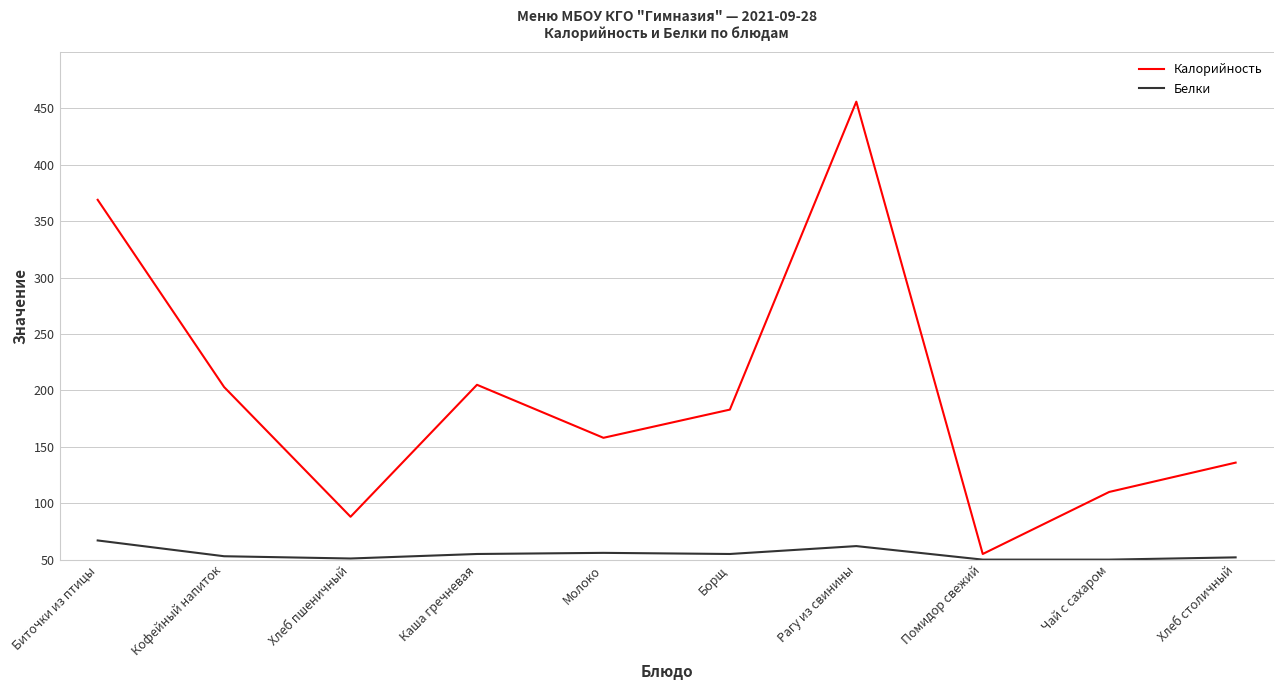

What is the label of the 4th point from the right?

Рагу из свинины